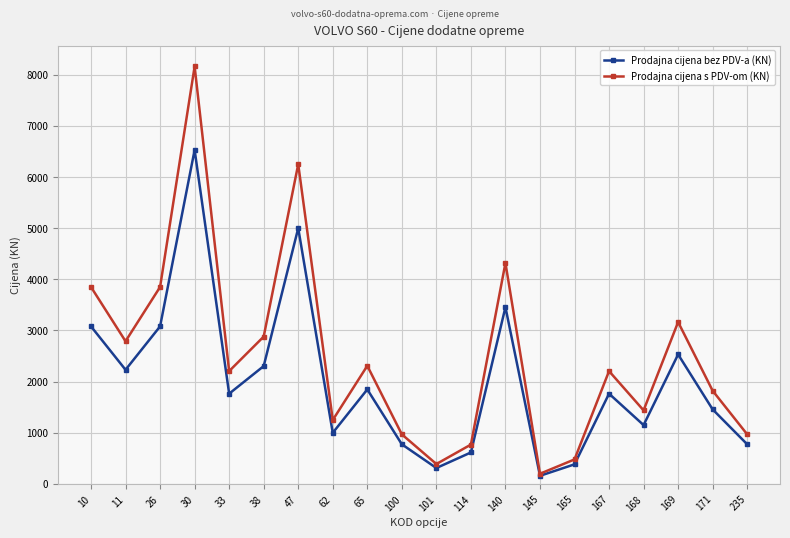

In Prodajna cijena bez PDV-a (KN), how many points are higher than both neighbors (excluding endpoints)?

6